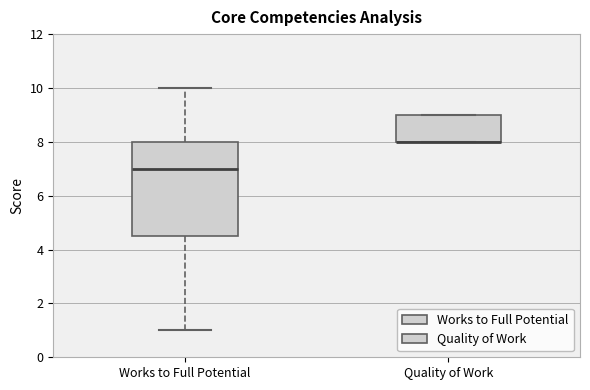

Comparing the boxes themselves (not the whiskers), which one is the tallest?

Works to Full Potential